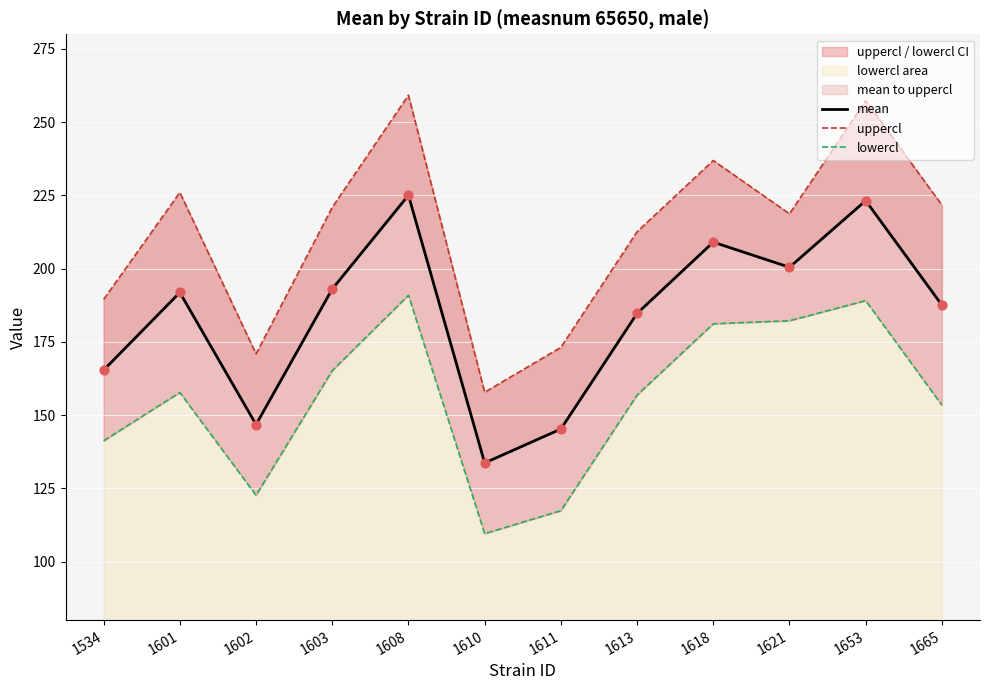

Is the value of lowercl at 1601 greater than the value of mean at 1608?

No